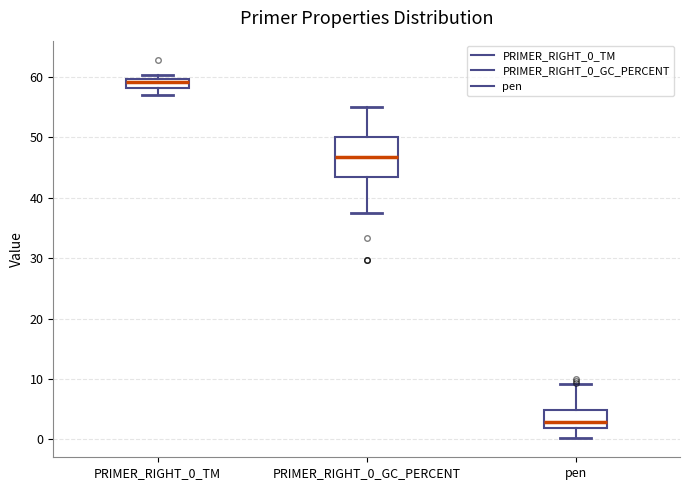

Where does the upper whisker of the box for PRIMER_RIGHT_0_GC_PERCENT end on the y-axis? The values are not printed on the chart, so give them approximately, as read against the axis.

55